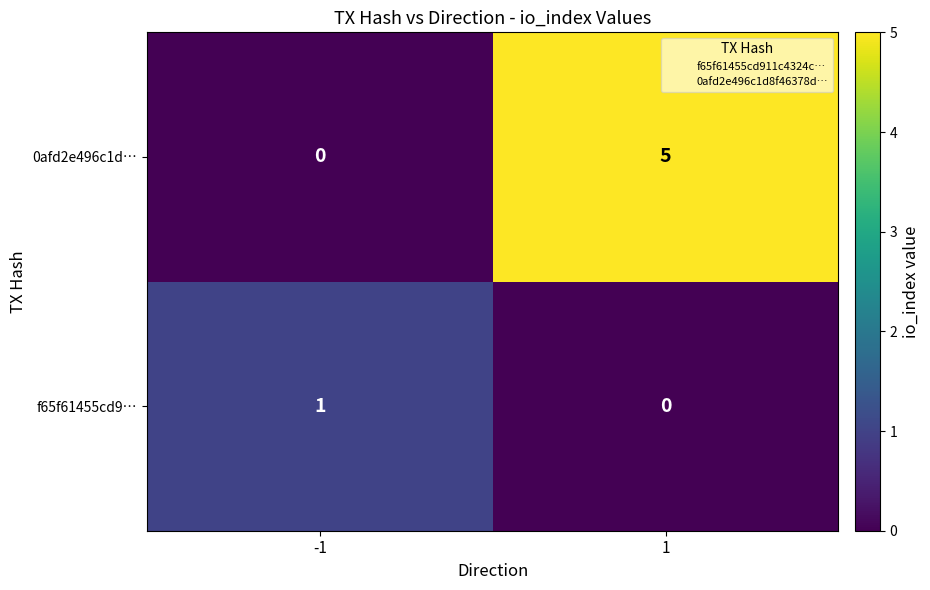

What is the difference between the 0afd2e496c1d… values at -1 and 1?

5